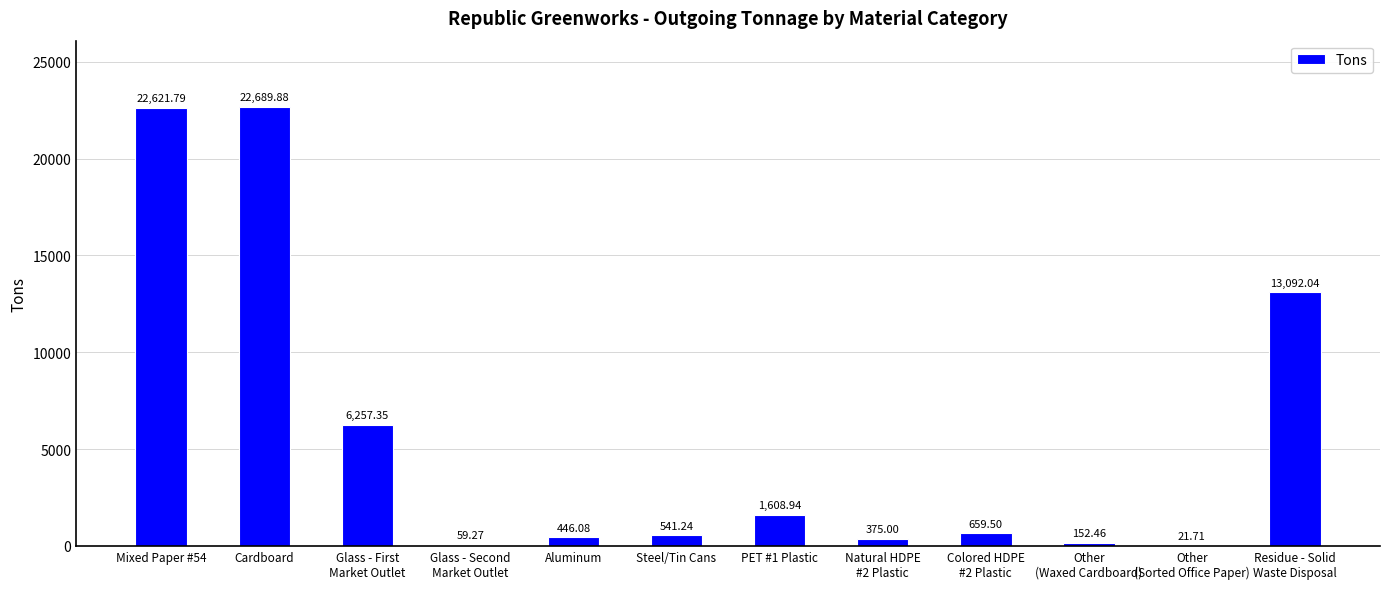

What is the average value?

5710.4